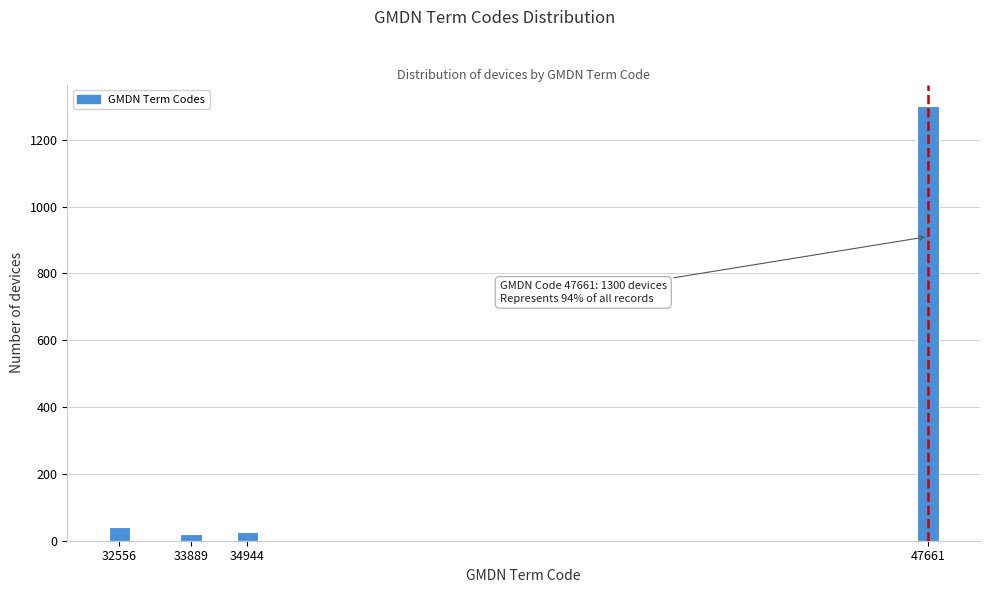

What is the difference between the maximum and second lowest values?

1275